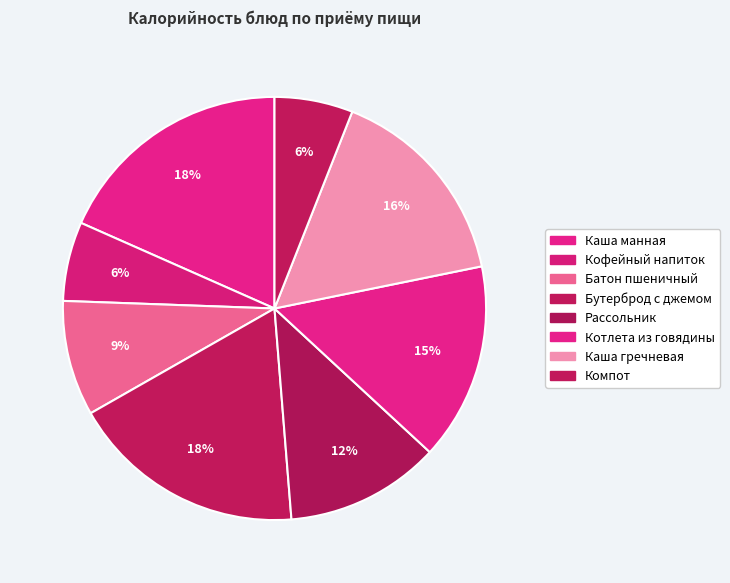

The Компот slice represents 21% of the pie. True or false?

False